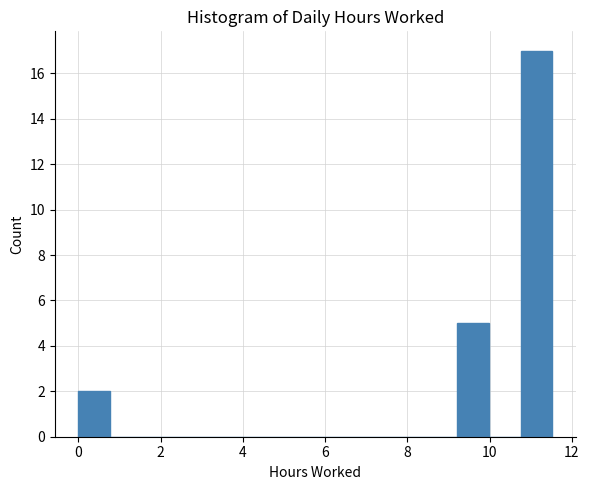

Around what value on the x-axis is the tallest bar? Give the approximate position of its centre, as read against the axis.

11.2